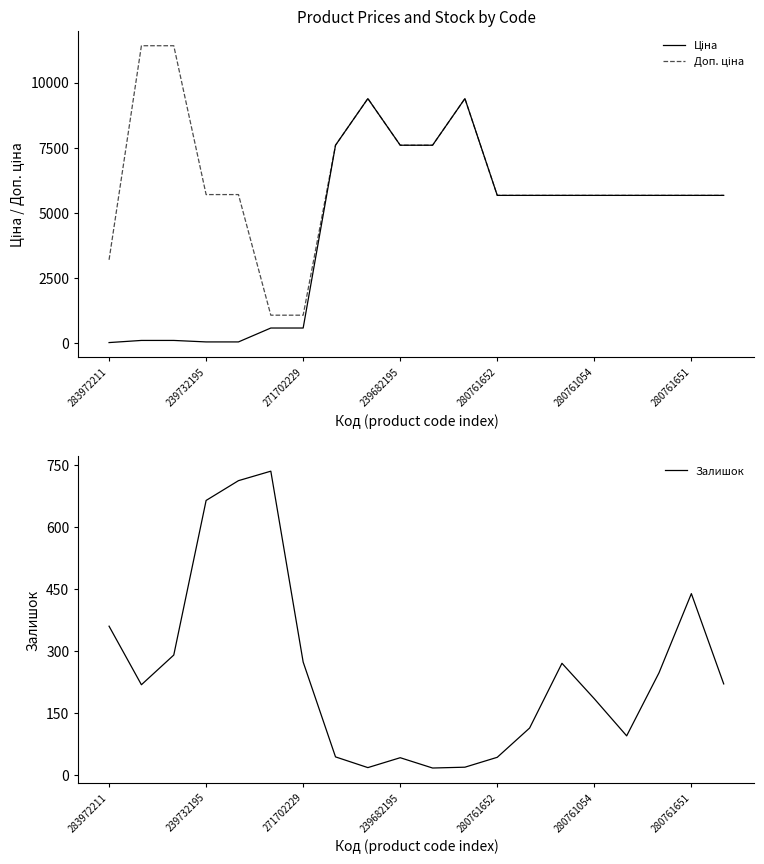

True or false: Ціна has more than 0 points higher than both neighbors.

True